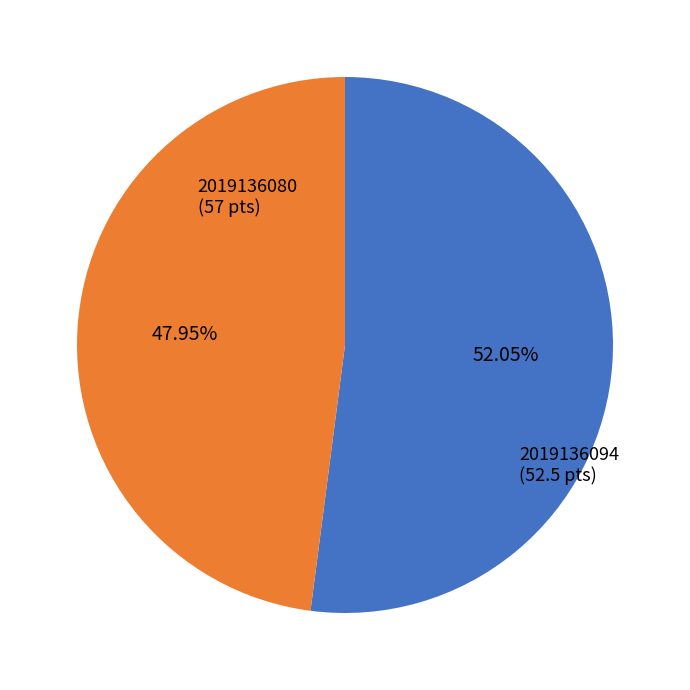

Which category accounts for the majority?

2019136080